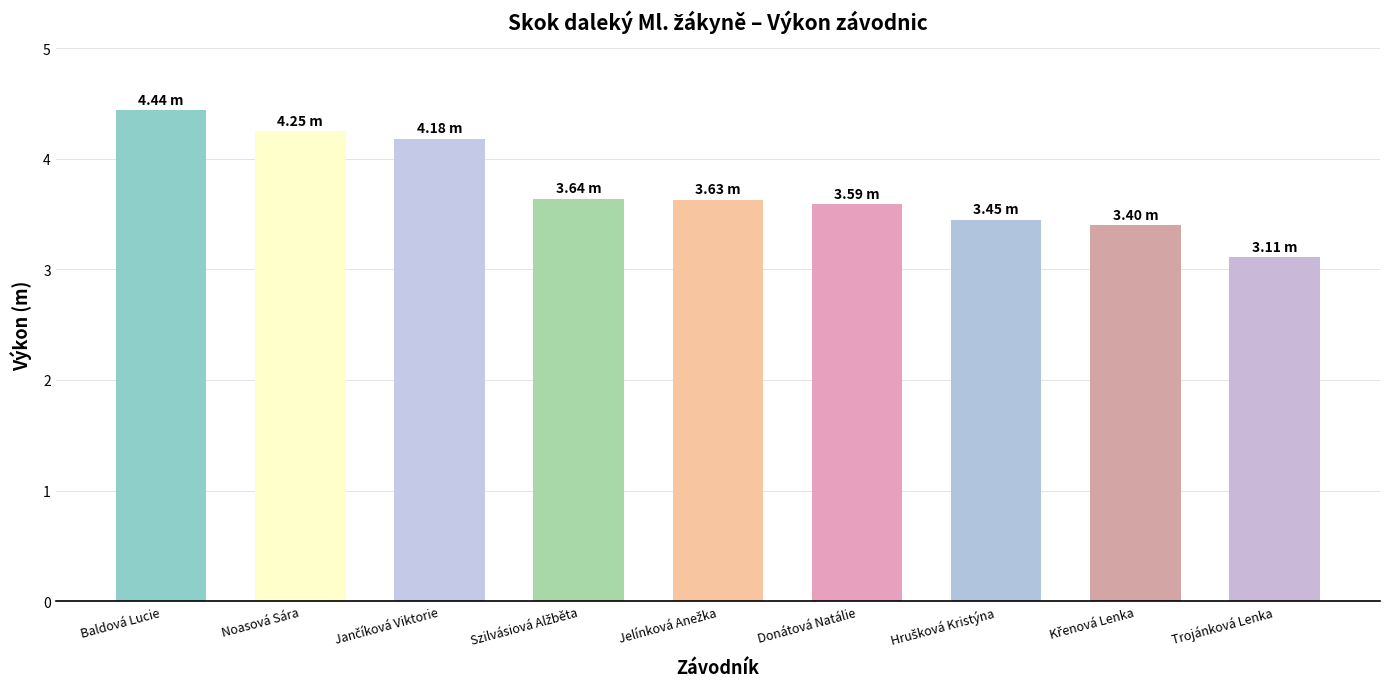

What is the difference between the values at Trojánková Lenka and Baldová Lucie?

1.3